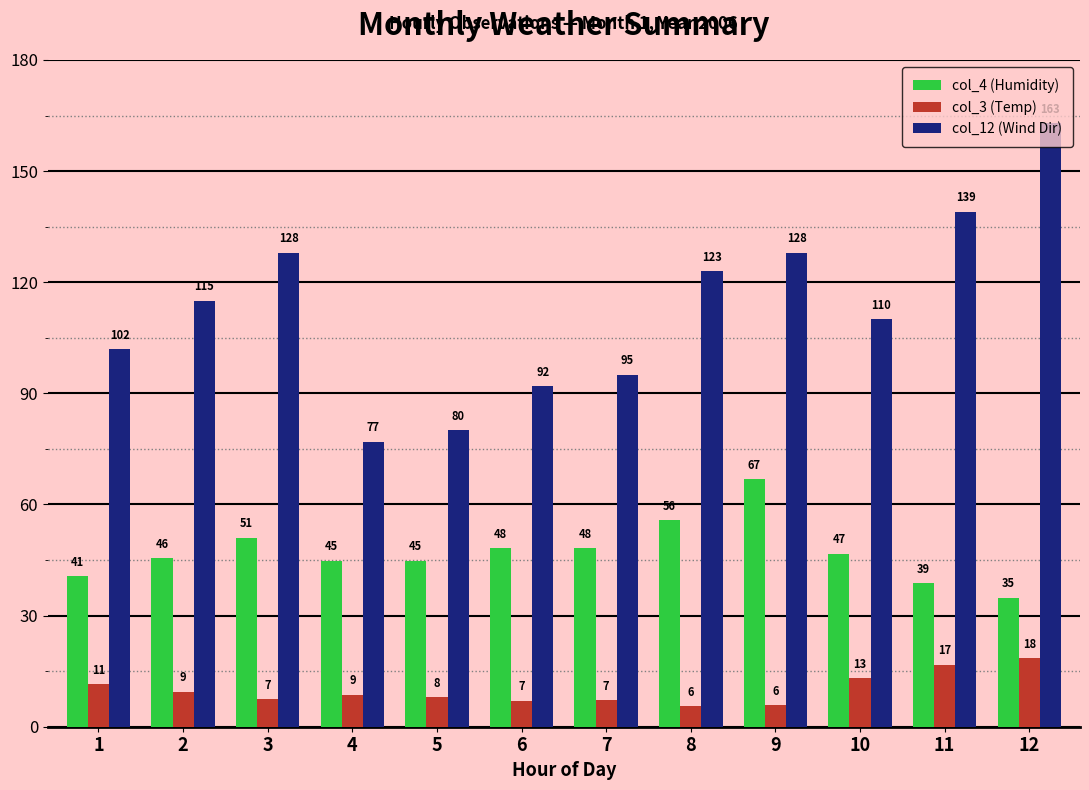

What is the average value of the col_3 (Temp) series?

9.9